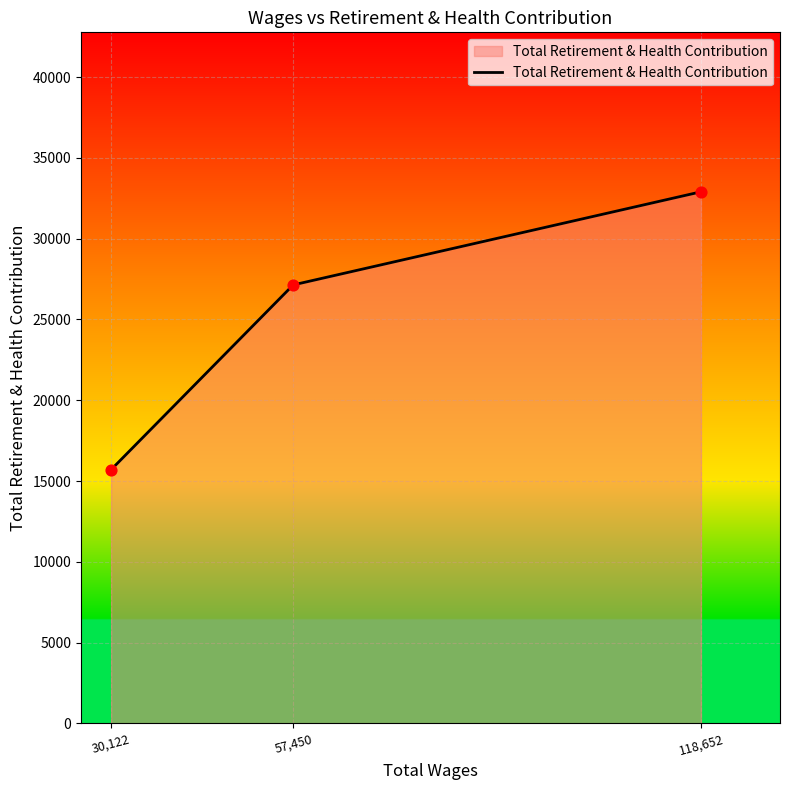

What is the change in value from 30,122 to 57,450?

+11433